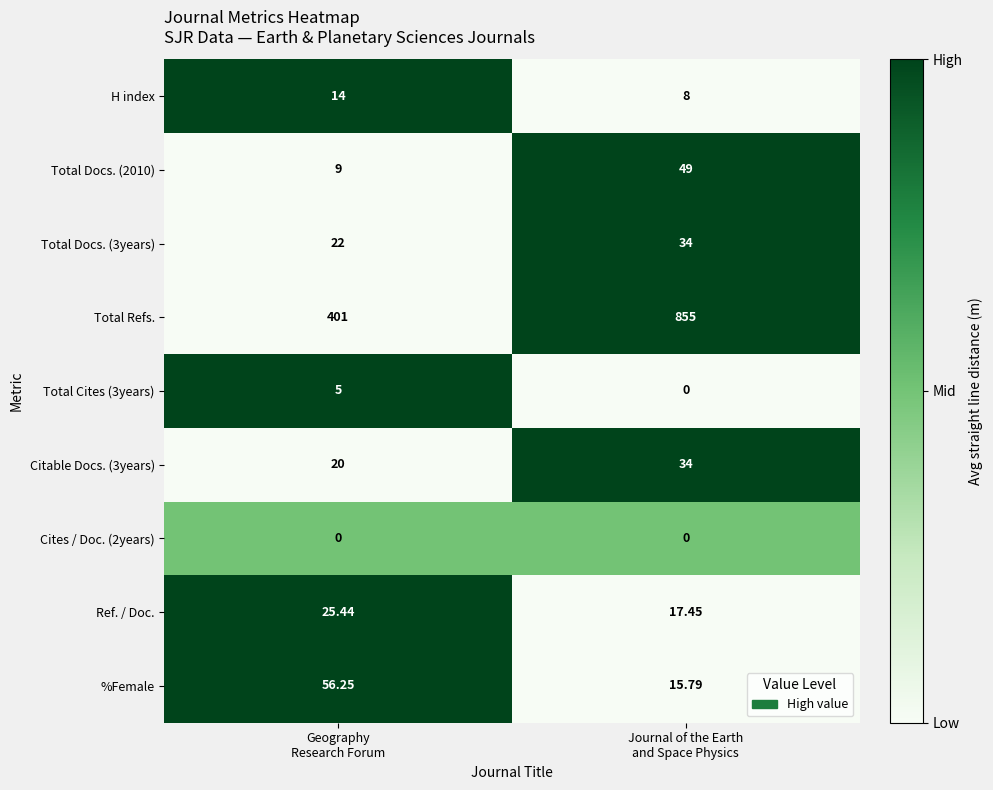

Which series has the widest spread of values?

Total Refs.